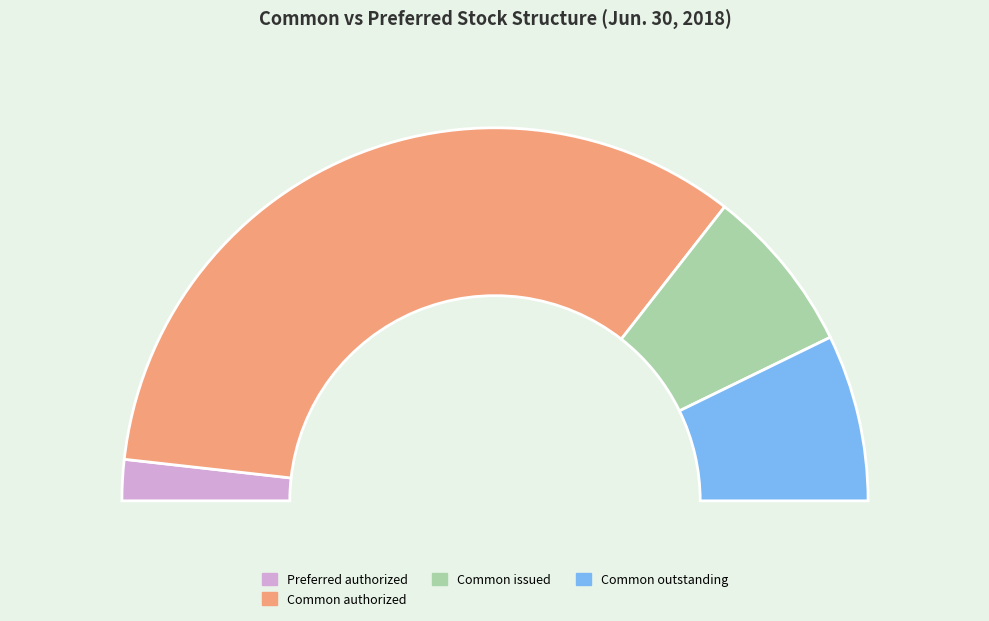

To the nearest percent, what is the combined percentage of Preferred stock, shares outstanding and Common stock, shares outstanding?

14%